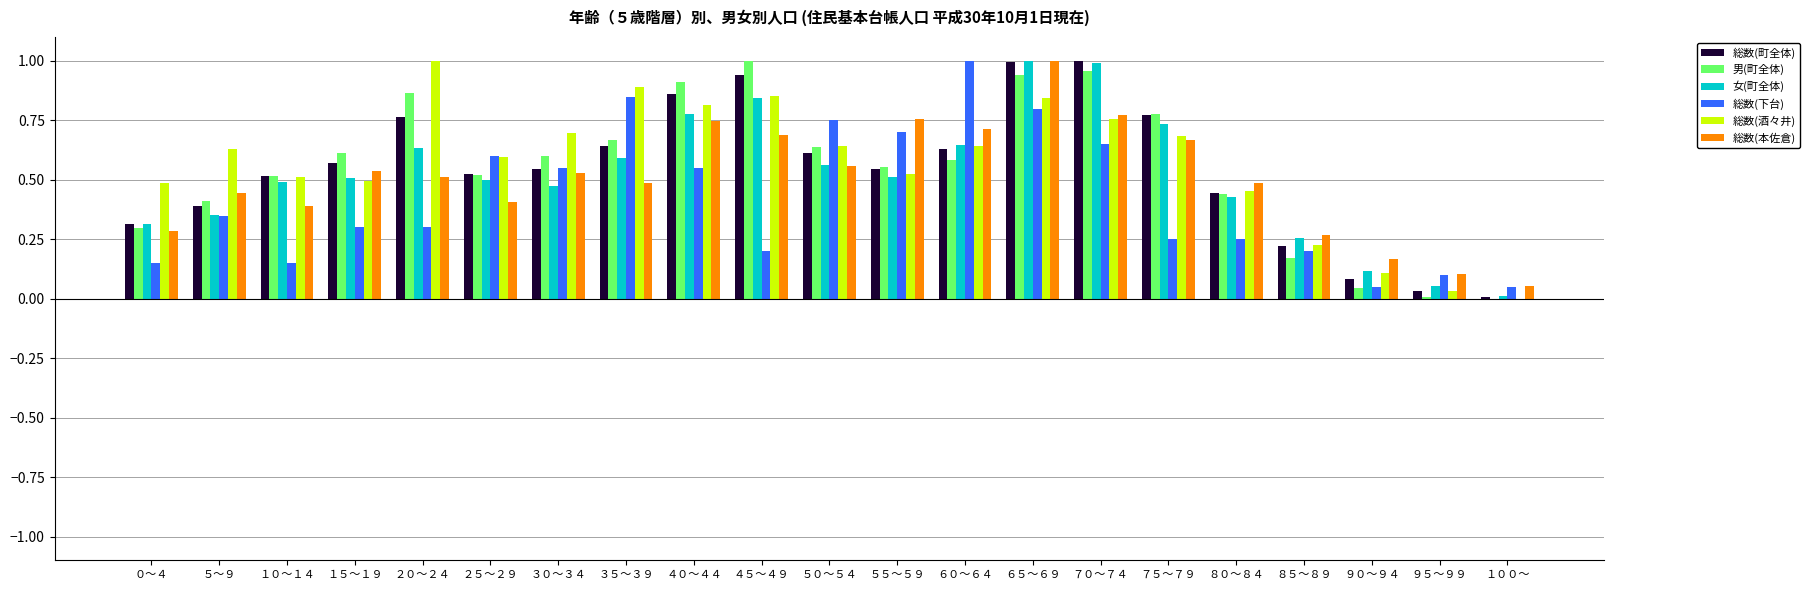

Which series changed the most between ０～４ and ４０～４４?

男(町全体)